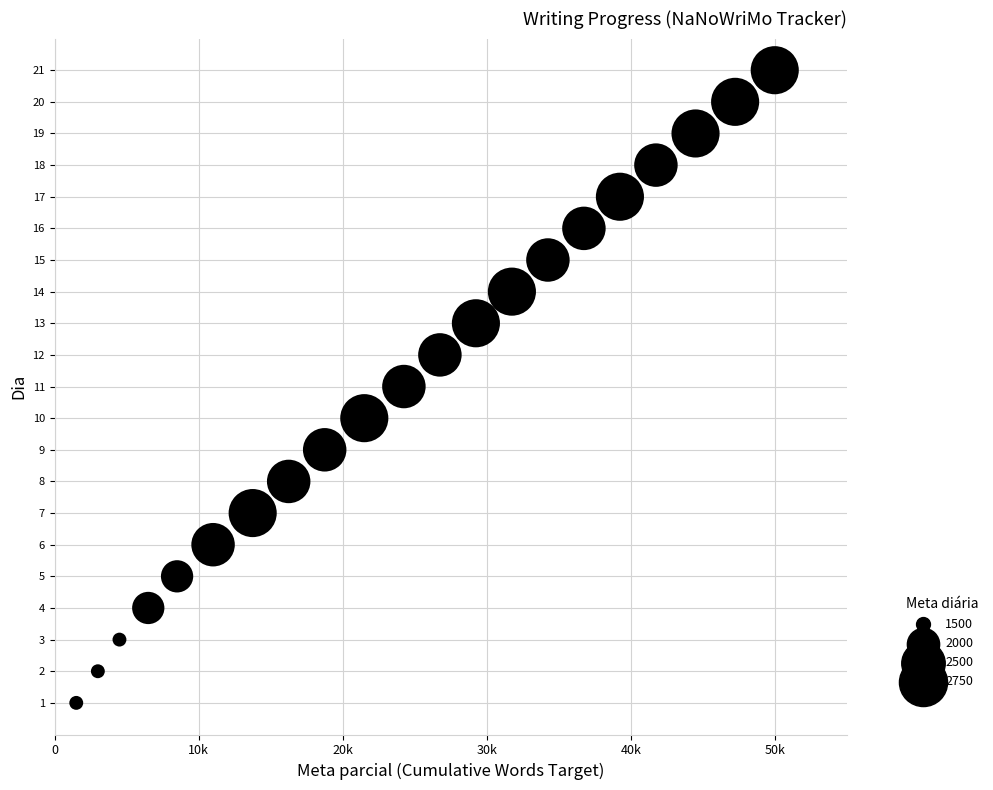

What is the range of Y values (max minus min)?

20